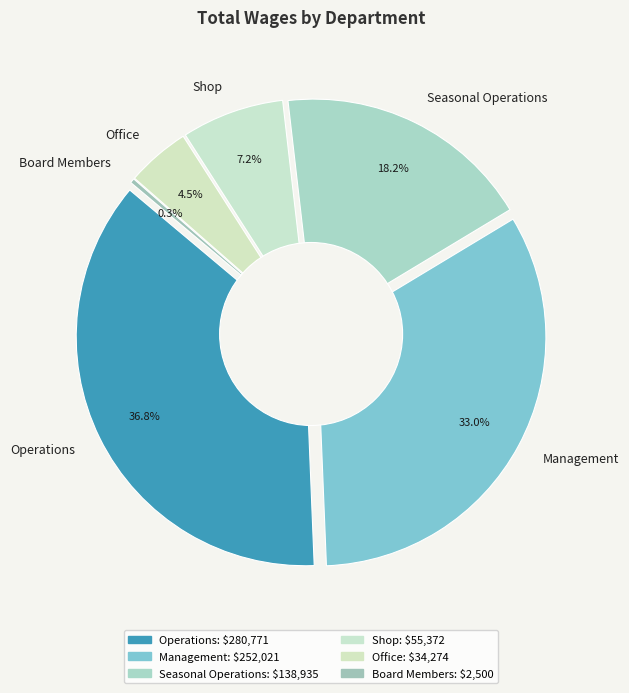

To the nearest percent, what portion does Shop represent?

7%